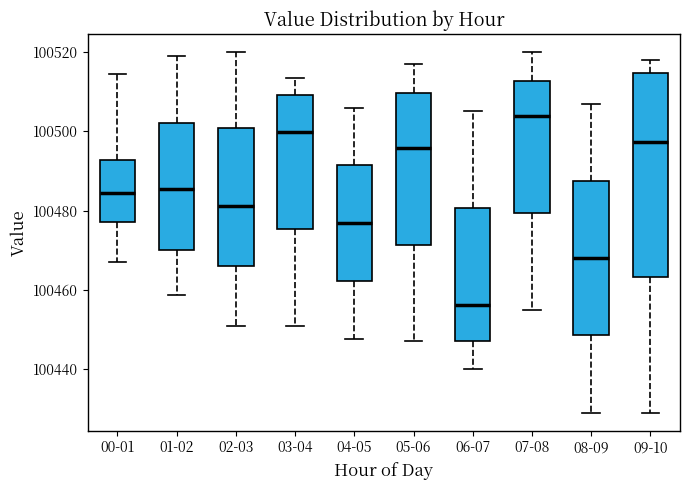

Reading left to right, transcribe this box plot: for each box, give where its median line is, the range the box spans, and where its two whiskers end, as read against the y-axis. The values are not printed on the chart, so give them approximately, as read against the axis.

00-01: median 100484, box 100478 to 100492, whiskers 100468 to 100514
01-02: median 100486, box 100470 to 100502, whiskers 100458 to 100518
02-03: median 100482, box 100466 to 100500, whiskers 100452 to 100520
03-04: median 100500, box 100476 to 100510, whiskers 100452 to 100514
04-05: median 100476, box 100462 to 100492, whiskers 100448 to 100506
05-06: median 100496, box 100472 to 100510, whiskers 100448 to 100518
06-07: median 100456, box 100448 to 100480, whiskers 100440 to 100506
07-08: median 100504, box 100480 to 100512, whiskers 100456 to 100520
08-09: median 100468, box 100448 to 100488, whiskers 100430 to 100508
09-10: median 100498, box 100464 to 100514, whiskers 100430 to 100518